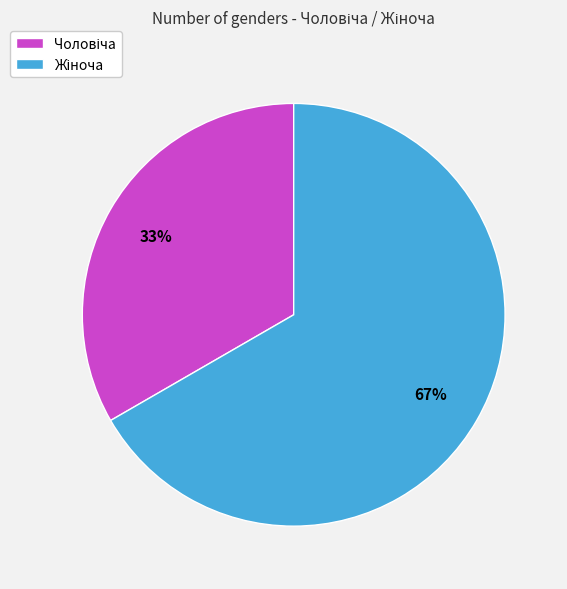

Is there any slice that represents more than half of the pie?

Yes